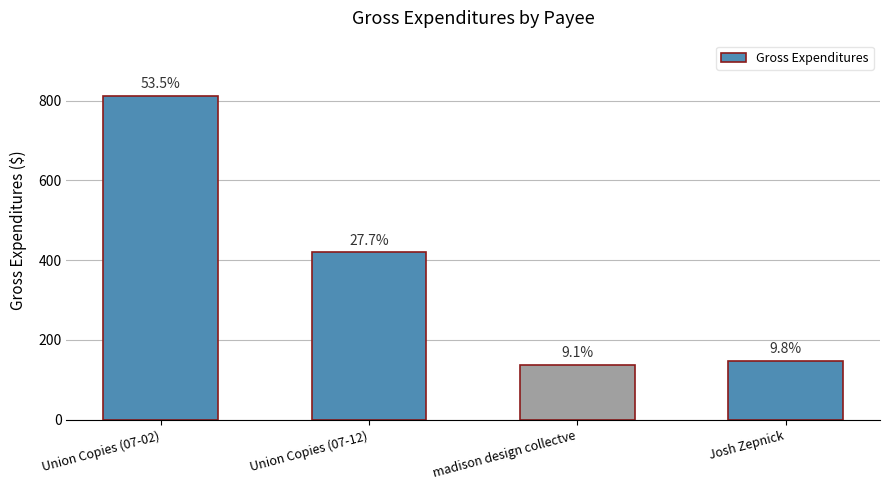

The chart shows a value of 86.2 at madison design collectve. True or false?

False